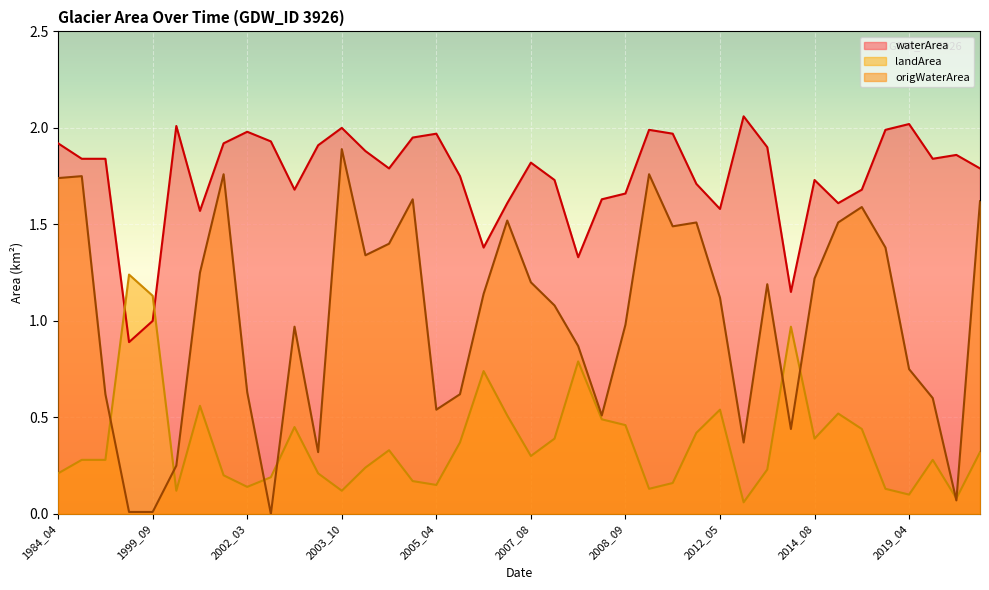

Which series ends up on top after the final intersection of origWaterArea and landArea?

origWaterArea